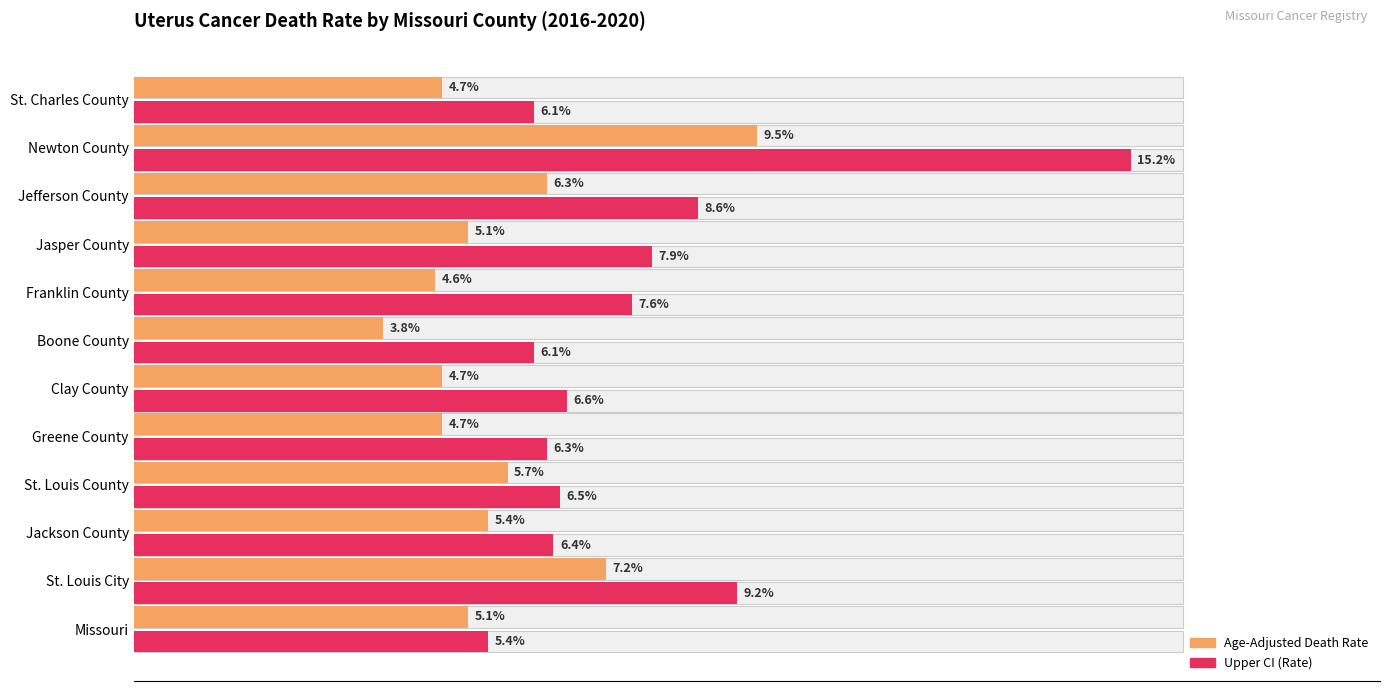

What are all the series names shown in the legend?

Age-Adjusted Death Rate, Upper CI